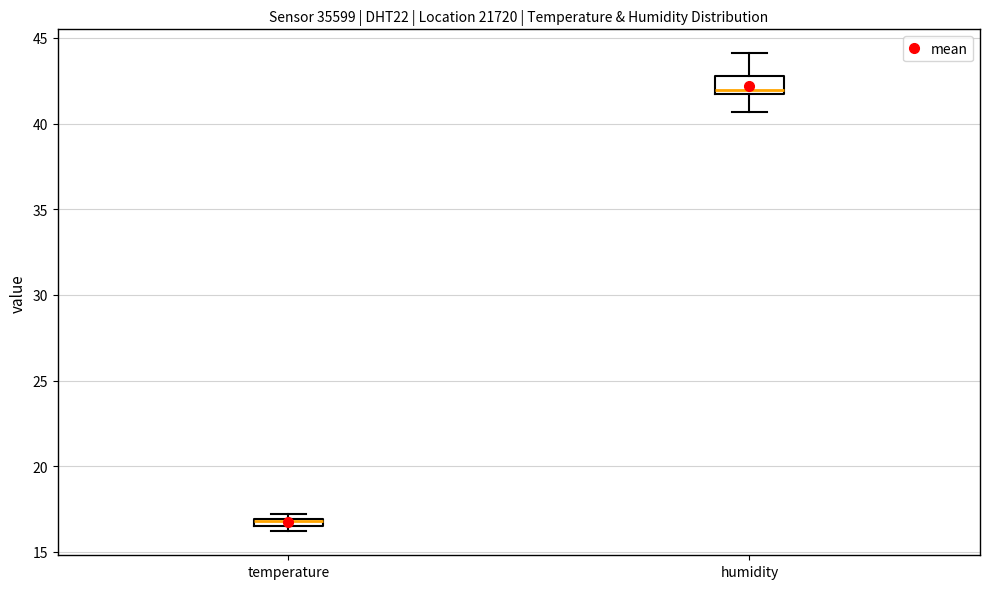

Which box is the tallest, from its lower edge to its upper edge?

humidity